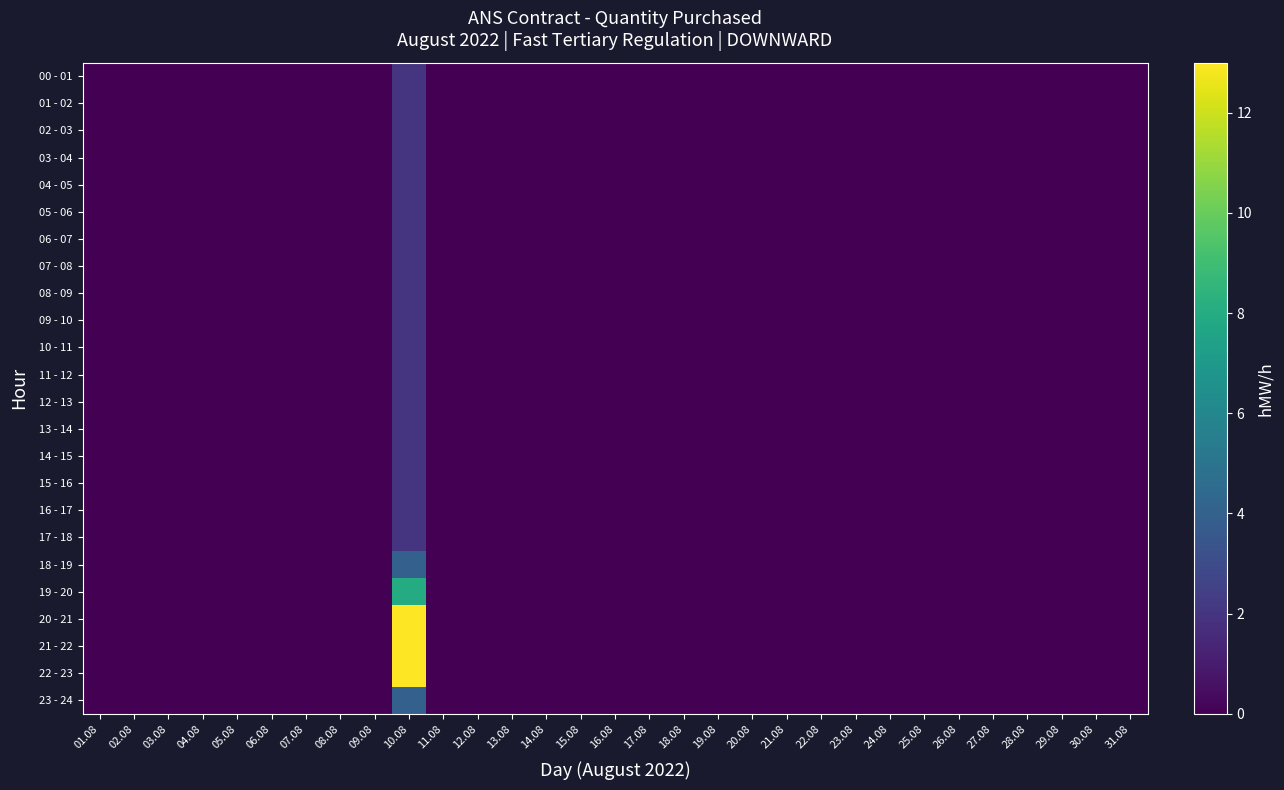

Which series has the largest range (max minus min)?

20 - 21